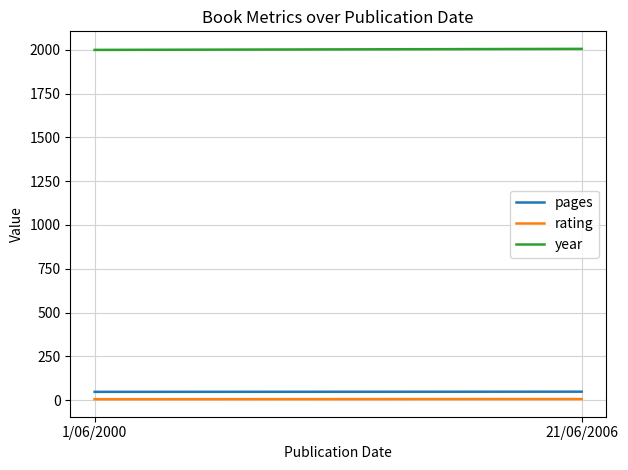

Which has a higher value, 1/06/2000 or 21/06/2006?

21/06/2006